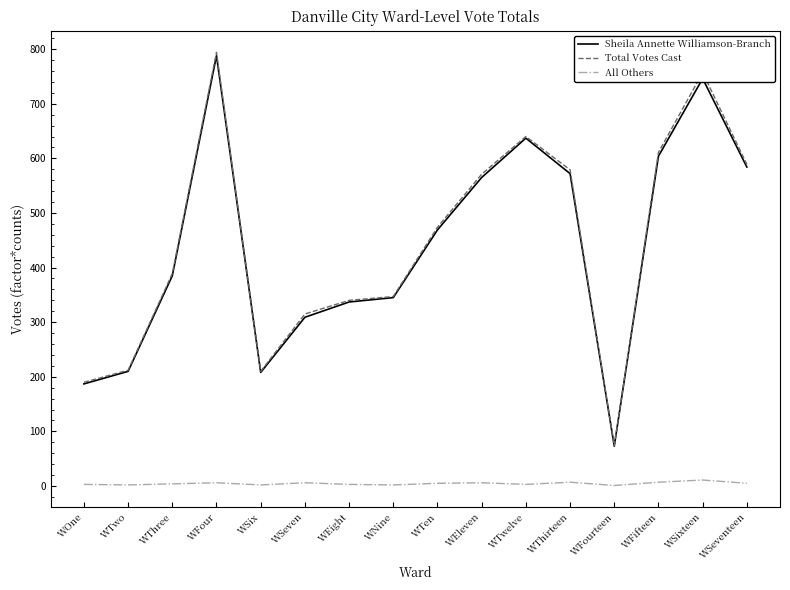

Is it true that Sheila Annette Williamson-Branch equals 319 at WOne?

False